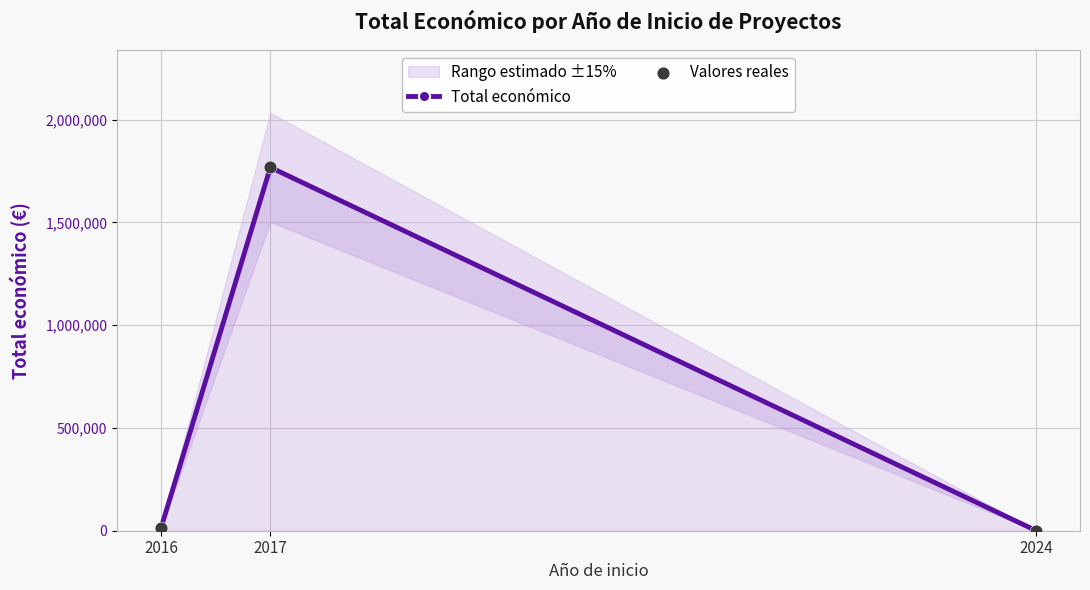

At how many categories does at least one series exceed 1584596?

1